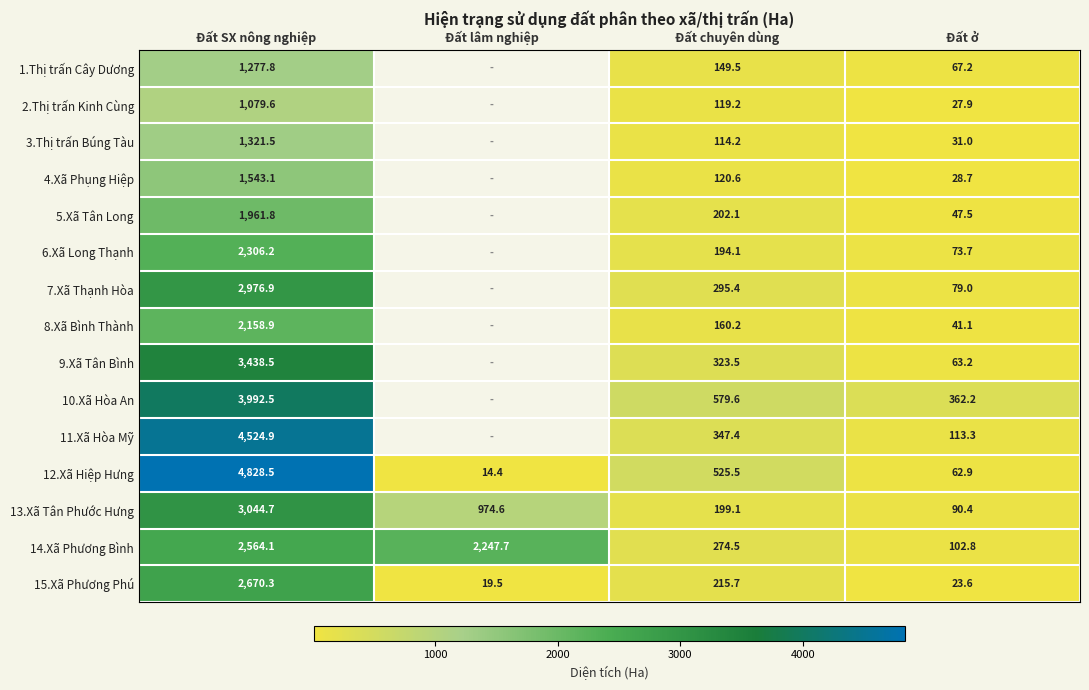

The 3.Thị trấn Búng Tàu series shows 11.0 at Đất ở. True or false?

False